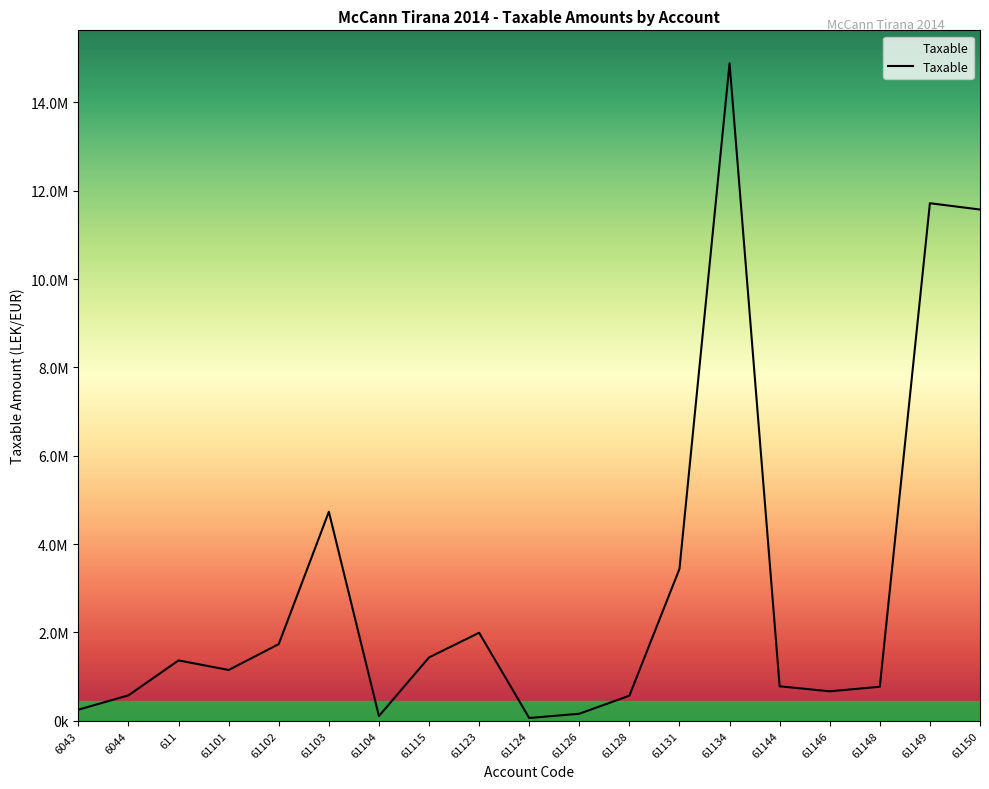

Does the chart have visible grid lines?

No